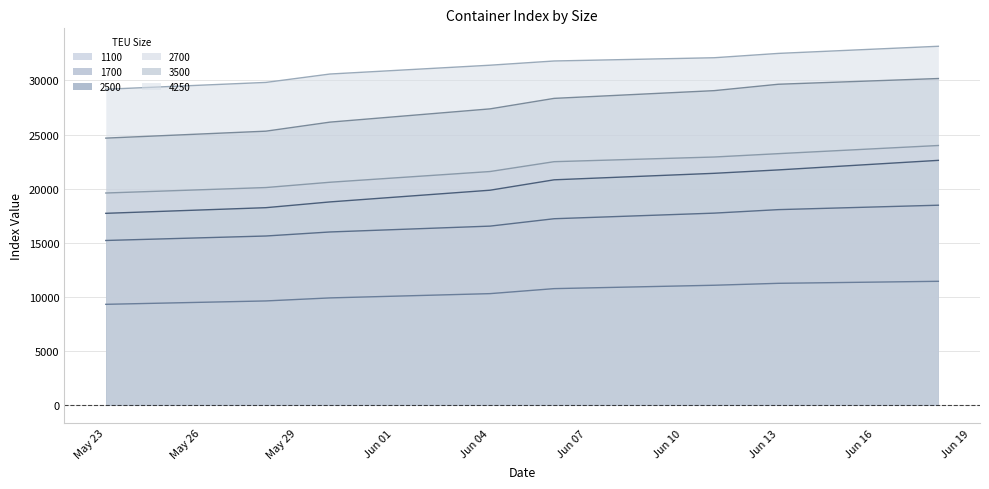

True or false: 3500 has more than 0 points higher than both neighbors.

False